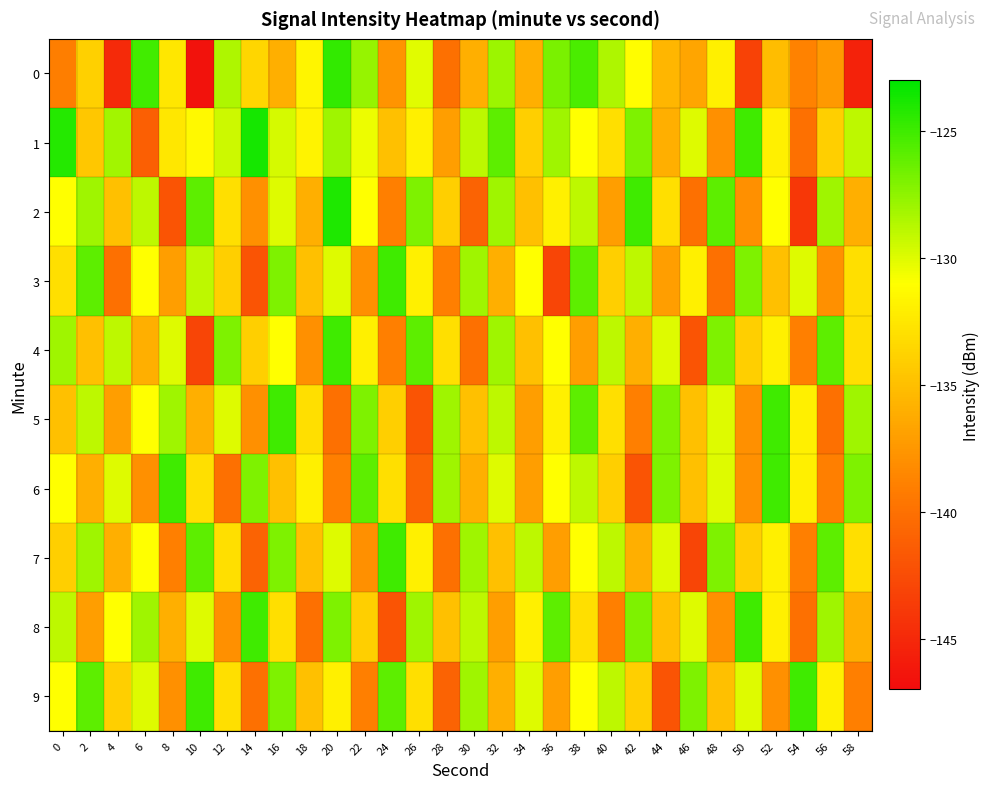

Reading right to left, transcribe all the data shown in this chart.

0: 58=-145.4	56=-137.4	54=-138.8	52=-135.1	50=-143.2	48=-131.9	46=-136.6	44=-135.5	42=-131.2	40=-128.5	38=-125.4	36=-126.9	34=-136.0	32=-127.9	30=-136.0	28=-140.0	26=-130.1	24=-137.7	22=-127.8	20=-124.6	18=-131.6	16=-136.0	14=-133.6	12=-128.5	10=-146.6	8=-132.5	6=-125.1	4=-144.9	2=-133.9	0=-139.1
1: 58=-129.0	56=-134.0	54=-140.0	52=-132.0	50=-125.0	48=-138.0	46=-130.0	44=-136.0	42=-127.0	40=-133.0	38=-131.0	36=-128.0	34=-134.0	32=-126.0	30=-129.0	28=-137.0	26=-132.0	24=-135.0	22=-130.5	20=-128.0	18=-131.8	16=-129.7	14=-123.7	12=-129.4	10=-131.4	8=-132.5	6=-141.3	4=-128.1	2=-134.5	0=-124.1
2: 58=-136.0	56=-128.0	54=-144.0	52=-131.0	50=-138.0	48=-126.0	46=-140.0	44=-133.0	42=-125.0	40=-137.0	38=-129.0	36=-132.0	34=-135.0	32=-128.0	30=-141.0	28=-134.0	26=-127.0	24=-139.0	22=-131.0	20=-124.0	18=-136.0	16=-130.0	14=-138.0	12=-133.0	10=-126.0	8=-142.0	6=-129.0	4=-135.0	2=-128.0	0=-131.0
3: 58=-133.0	56=-138.0	54=-130.0	52=-135.0	50=-127.0	48=-140.0	46=-132.0	44=-137.0	42=-129.0	40=-134.0	38=-126.0	36=-143.0	34=-131.0	32=-136.0	30=-128.0	28=-139.0	26=-132.0	24=-125.0	22=-138.0	20=-130.0	18=-135.0	16=-127.0	14=-142.0	12=-134.0	10=-129.0	8=-137.0	6=-131.0	4=-140.0	2=-126.0	0=-133.0
4: 58=-133.0	56=-126.0	54=-139.0	52=-132.0	50=-134.0	48=-127.0	46=-142.0	44=-130.0	42=-136.0	40=-129.0	38=-137.0	36=-131.0	34=-135.0	32=-128.0	30=-140.0	28=-133.0	26=-126.0	24=-139.0	22=-132.0	20=-125.0	18=-138.0	16=-131.0	14=-134.0	12=-127.0	10=-143.0	8=-130.0	6=-136.0	4=-129.0	2=-135.0	0=-128.0
5: 58=-128.0	56=-140.0	54=-132.0	52=-125.0	50=-138.0	48=-130.0	46=-135.0	44=-127.0	42=-139.0	40=-133.0	38=-126.0	36=-132.0	34=-137.0	32=-129.0	30=-135.0	28=-128.0	26=-142.0	24=-134.0	22=-127.0	20=-140.0	18=-133.0	16=-125.0	14=-138.0	12=-130.0	10=-136.0	8=-128.0	6=-131.0	4=-137.0	2=-129.0	0=-135.0
6: 58=-127.0	56=-139.0	54=-132.0	52=-125.0	50=-138.0	48=-130.0	46=-135.0	44=-127.0	42=-142.0	40=-134.0	38=-129.0	36=-131.0	34=-137.0	32=-130.0	30=-136.0	28=-128.0	26=-141.0	24=-133.0	22=-126.0	20=-139.0	18=-132.0	16=-135.0	14=-127.0	12=-140.0	10=-133.0	8=-125.0	6=-138.0	4=-130.0	2=-136.0	0=-131.0
7: 58=-133.0	56=-126.0	54=-139.0	52=-132.0	50=-134.0	48=-127.0	46=-143.0	44=-130.0	42=-136.0	40=-129.0	38=-131.0	36=-137.0	34=-129.0	32=-135.0	30=-128.0	28=-140.0	26=-132.0	24=-125.0	22=-138.0	20=-130.0	18=-135.0	16=-127.0	14=-141.0	12=-133.0	10=-126.0	8=-139.0	6=-131.0	4=-136.0	2=-128.0	0=-134.0
8: 58=-136.0	56=-128.0	54=-140.0	52=-132.0	50=-125.0	48=-138.0	46=-130.0	44=-135.0	42=-127.0	40=-139.0	38=-133.0	36=-126.0	34=-132.0	32=-137.0	30=-129.0	28=-135.0	26=-128.0	24=-142.0	22=-134.0	20=-127.0	18=-140.0	16=-133.0	14=-125.0	12=-138.0	10=-130.0	8=-136.0	6=-128.0	4=-131.0	2=-137.0	0=-129.0
9: 58=-139.0	56=-132.0	54=-125.0	52=-138.0	50=-130.0	48=-135.0	46=-127.0	44=-142.0	42=-134.0	40=-129.0	38=-131.0	36=-137.0	34=-130.0	32=-136.0	30=-128.0	28=-141.0	26=-133.0	24=-126.0	22=-139.0	20=-132.0	18=-135.0	16=-127.0	14=-140.0	12=-133.0	10=-125.0	8=-138.0	6=-130.0	4=-134.0	2=-126.0	0=-131.0